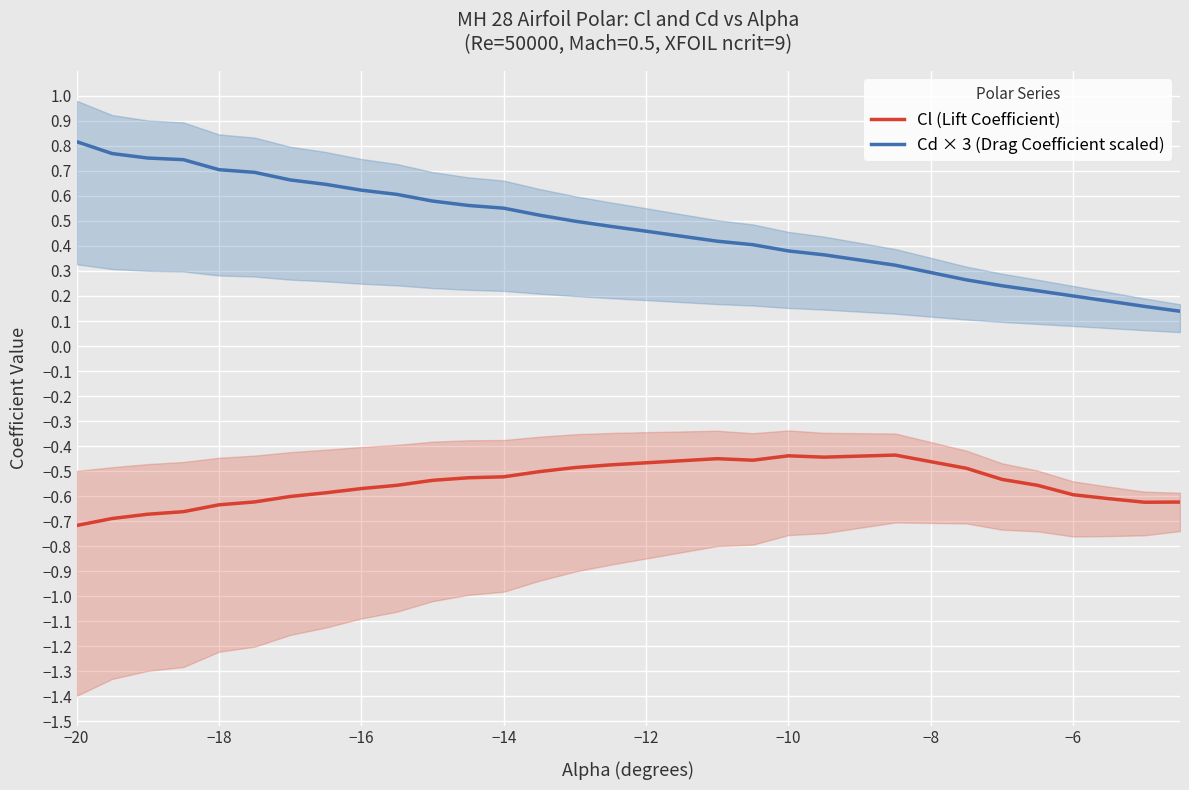

True or false: Cl (Lift Coefficient) and Cd × 3 (Drag Coefficient scaled) cross at least once.

False